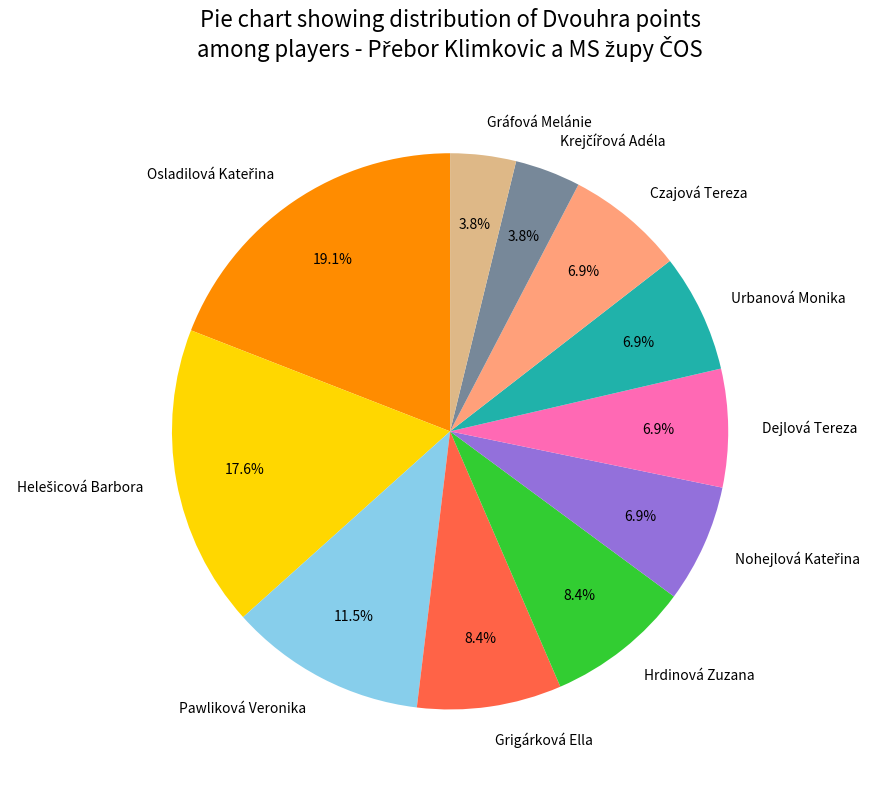

How many slices are in this pie chart?

11